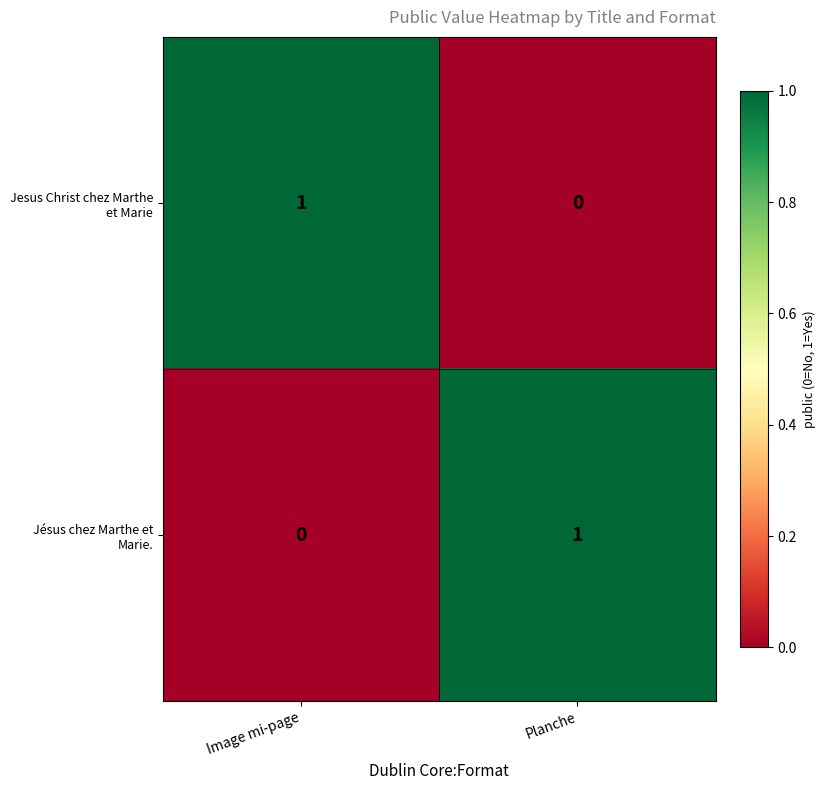

Is it true that Jesus Christ chez Marthe et Marie equals -1 at Planche?

False